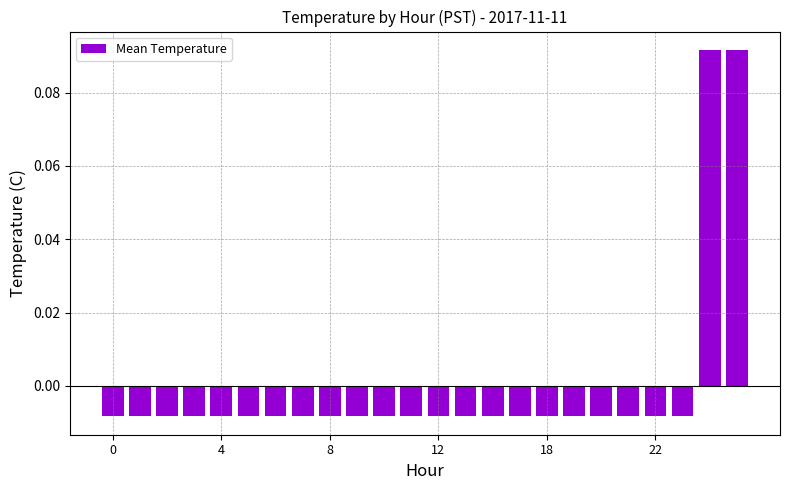

Are the bars grouped side by side (vs. stacked)?

No